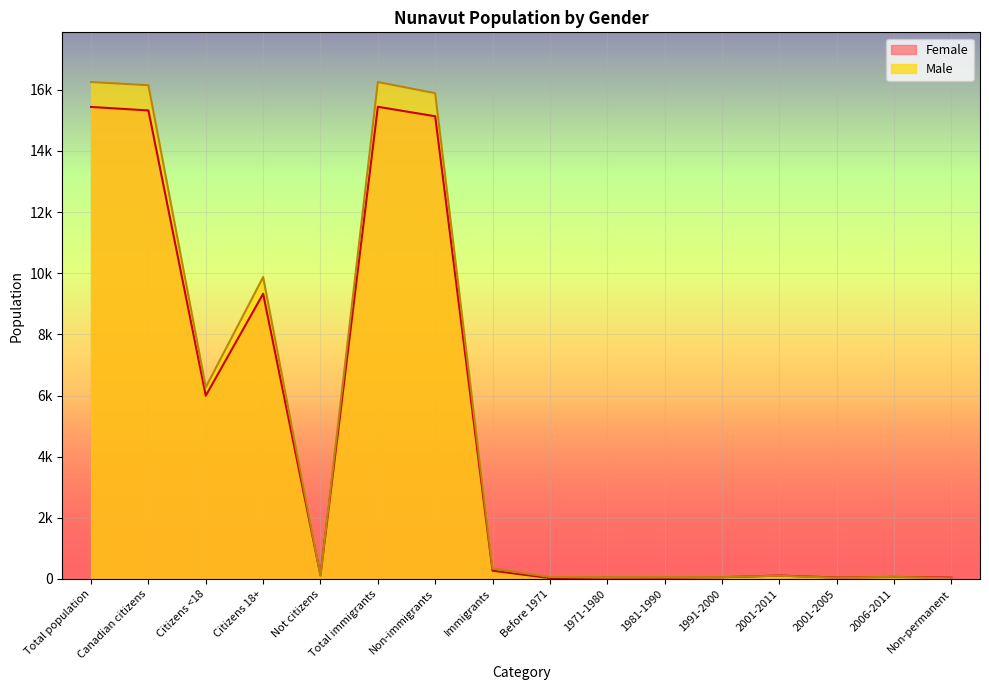

At which label is Female closest to 7737?

Citizens 18+